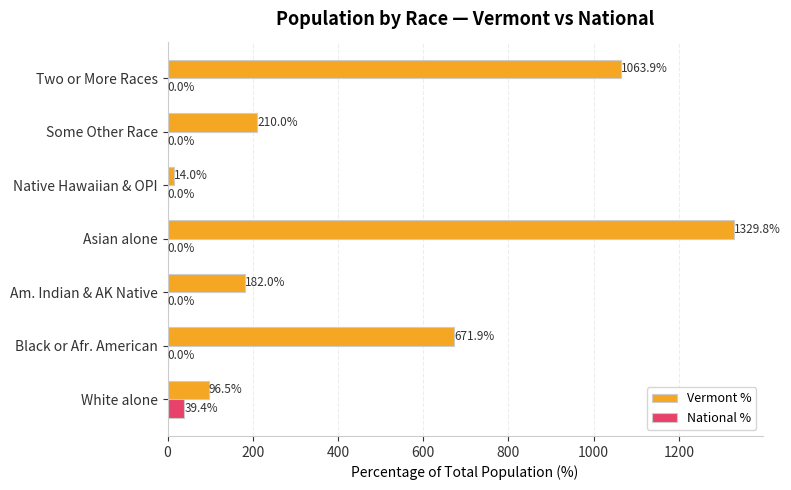

Which series changed the most between Native Hawaiian & OPI and Two or More Races?

Vermont %